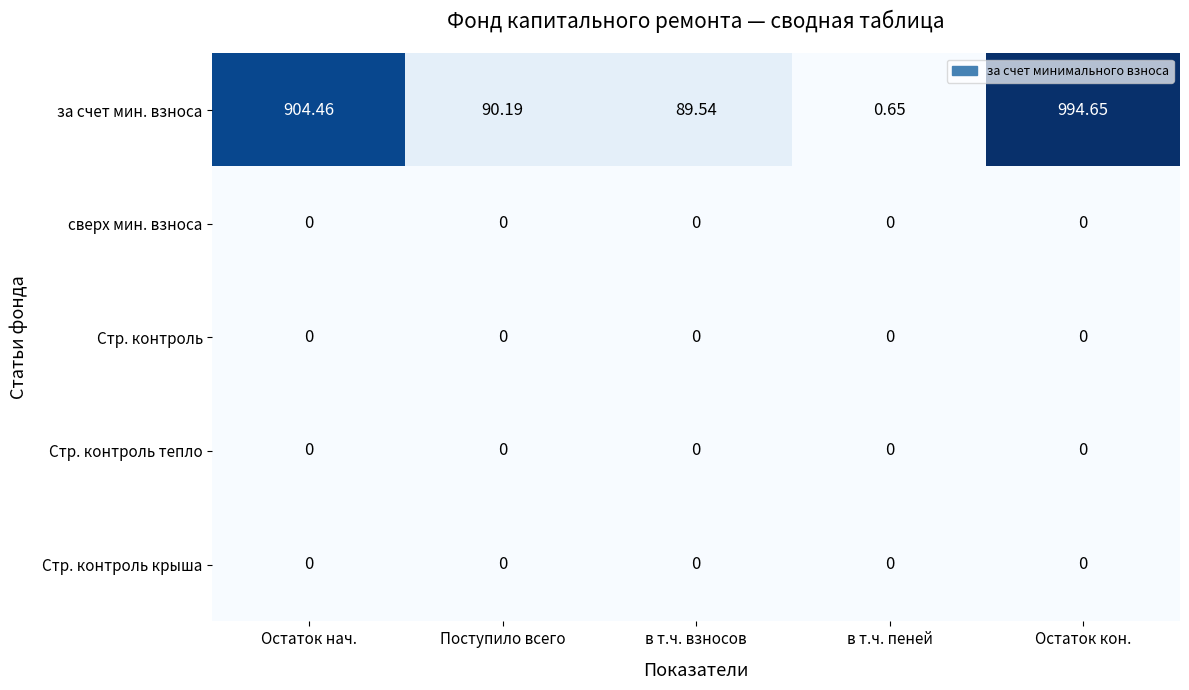

Which category has the highest value across all series?

Остаток кон.